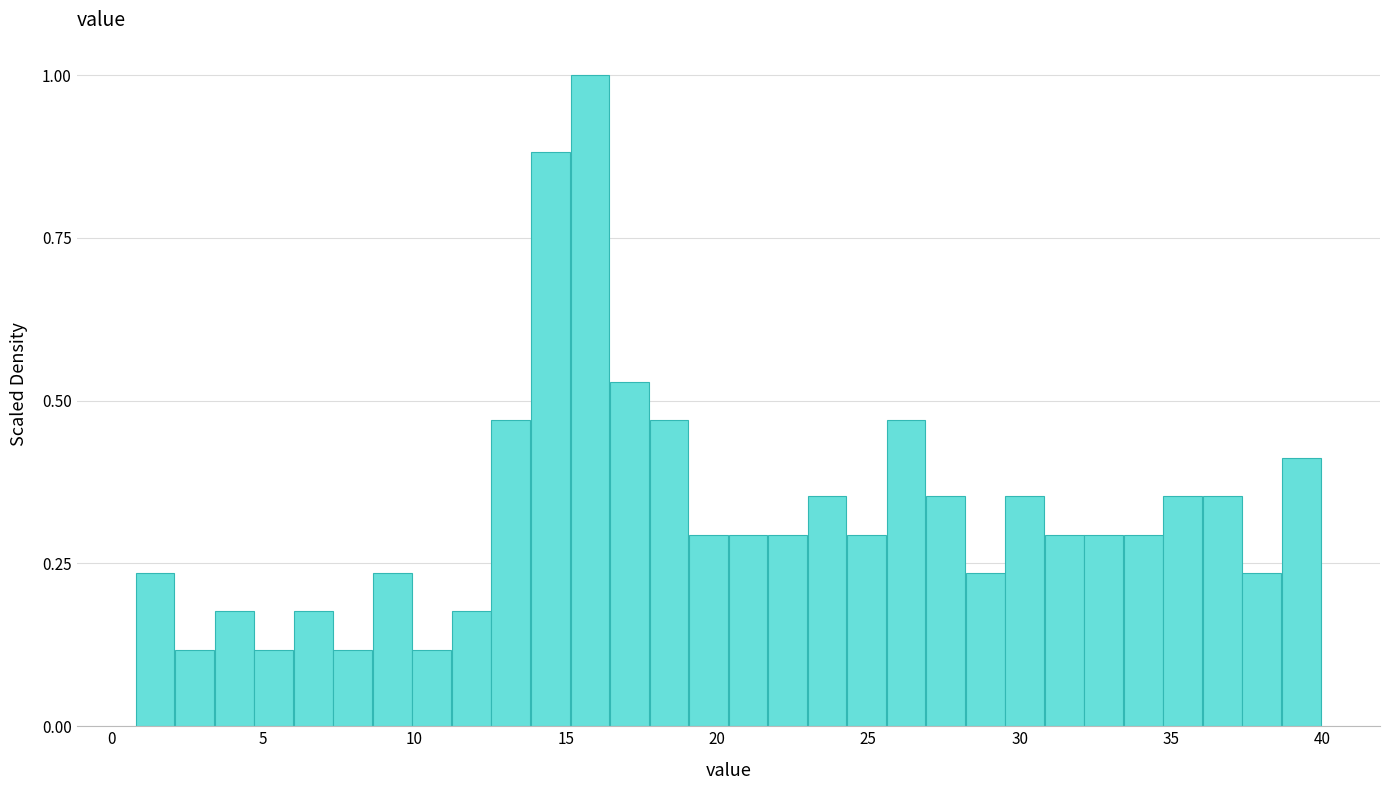

Read against the x-axis, roughly where is the centre of the tallest bar?

16.0